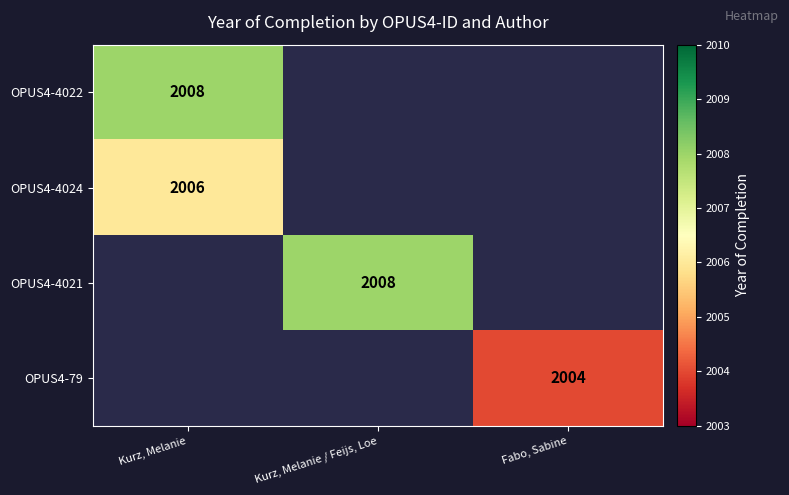

Which has a higher value, Kurz, Melanie / Feijs, Loe or Kurz, Melanie?

Kurz, Melanie